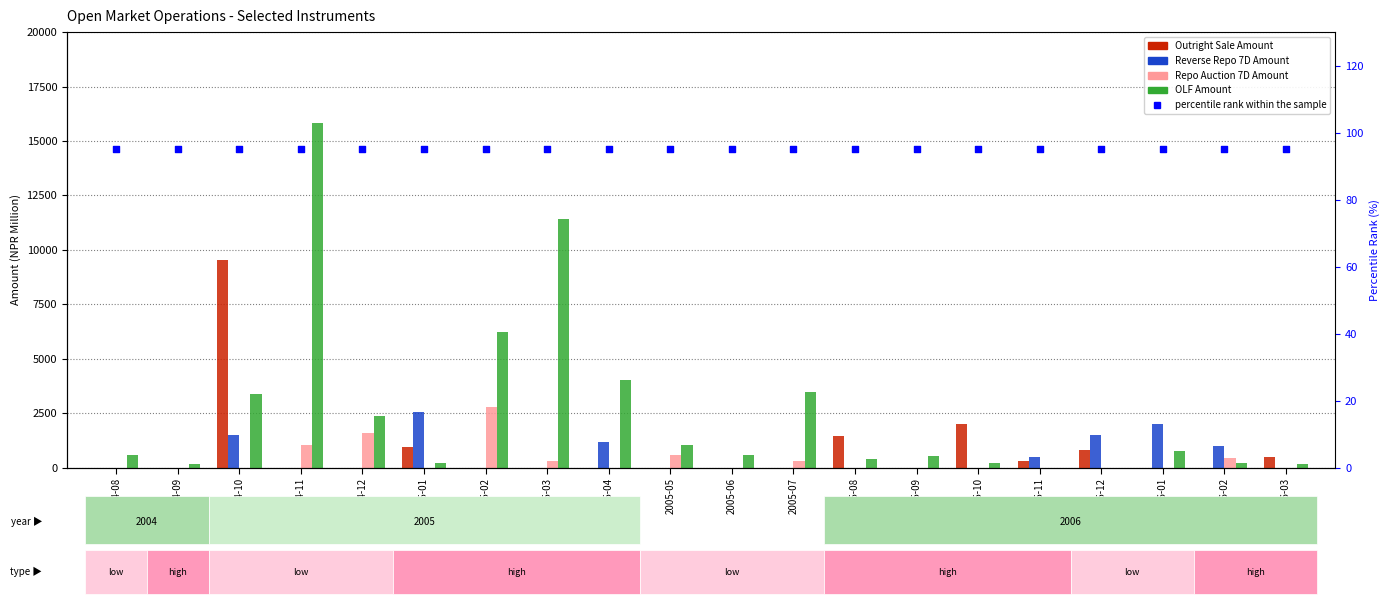

Which series has the largest total across all categories?

OLF Amount